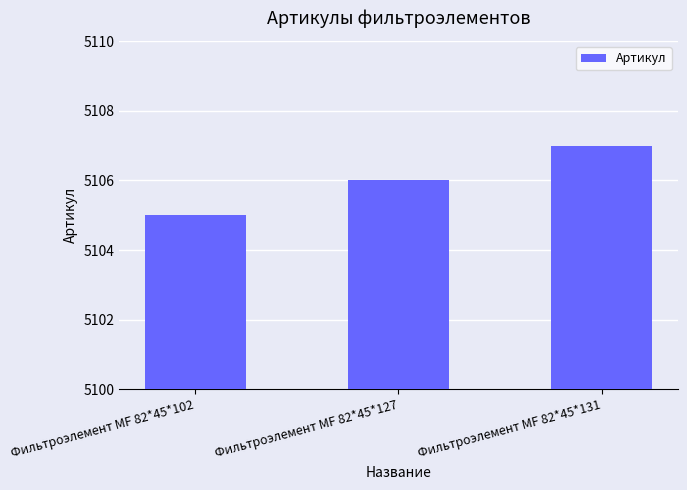

Are the bars horizontal?

No